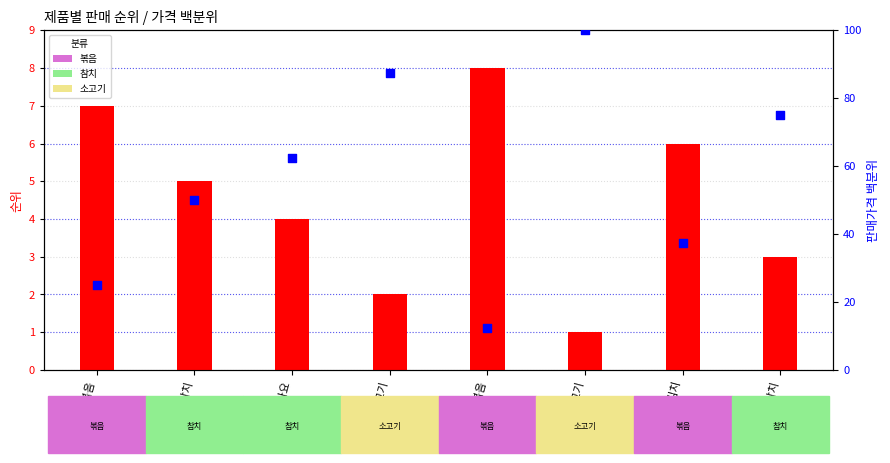

Which series has the largest total across all categories?

판매가격 백분위